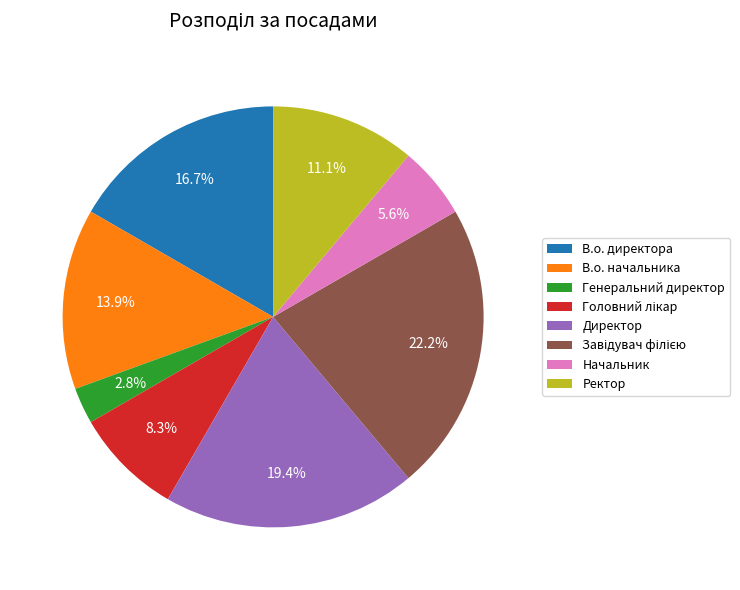

Is it true that В.о. начальника is 14% of the pie?

True